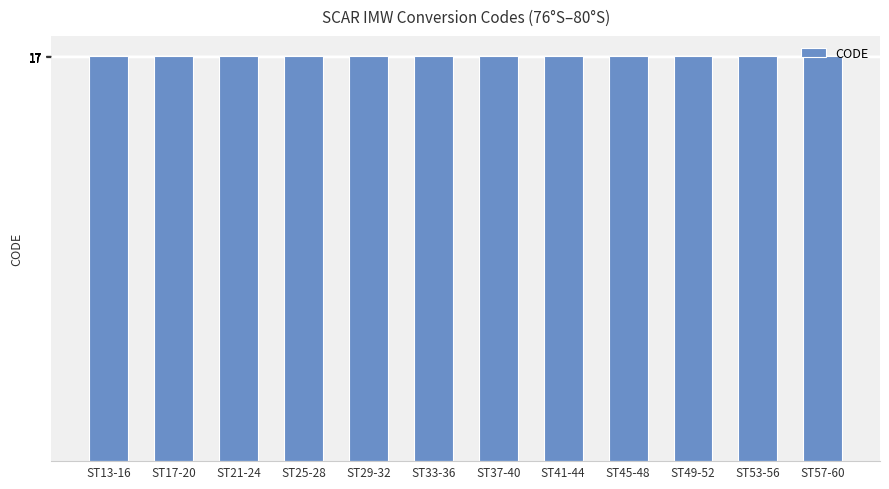

Are the bars horizontal?

No